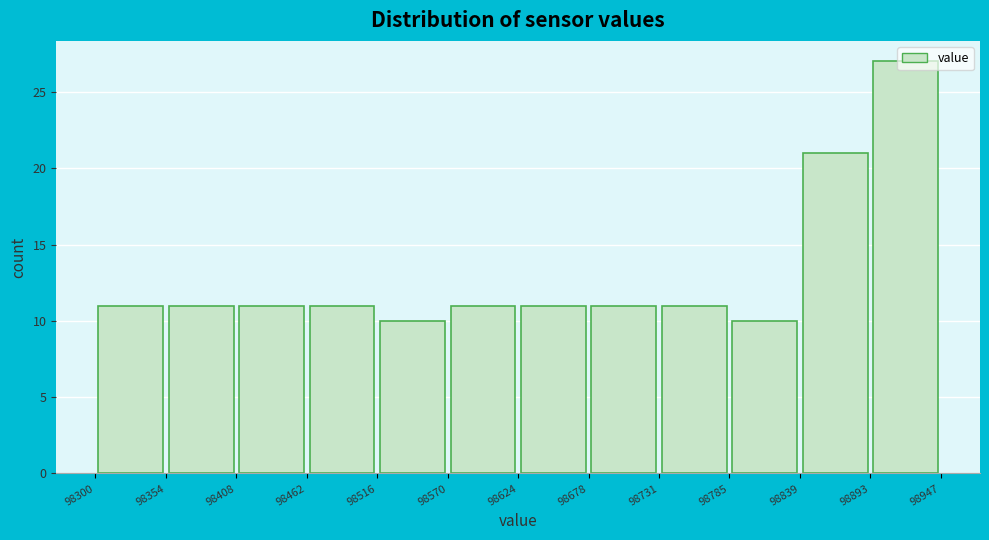

Reading left to right, transcribe this chart: for each bar, give the range it covers on the x-axis and its height. The values are not printed on the chart, so give them approximately, as read against the axis.

98300 to 98354: 11
98354 to 98408: 11
98408 to 98462: 11
98462 to 98516: 11
98516 to 98570: 10
98570 to 98624: 11
98624 to 98678: 11
98678 to 98731: 11
98731 to 98785: 11
98785 to 98839: 10
98839 to 98893: 21
98893 to 98947: 27